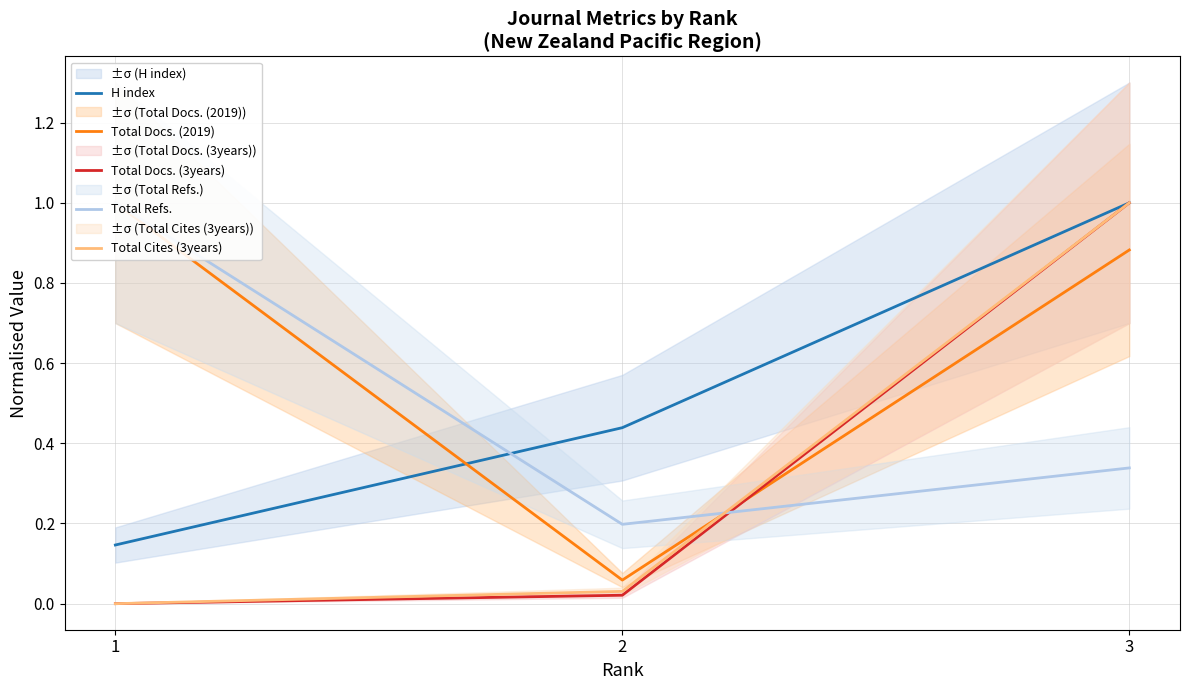

Is it true that Total Docs. (2019) equals 1.0 at 1?

True